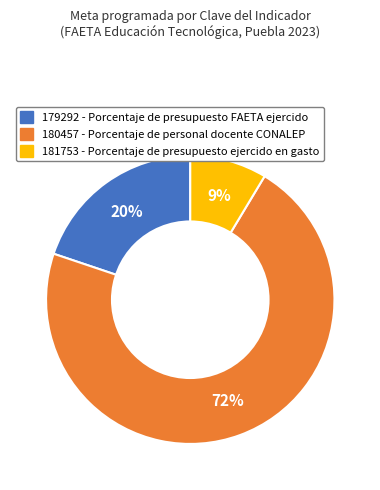

What percentage is the 181753 slice, to the nearest percent?

9%